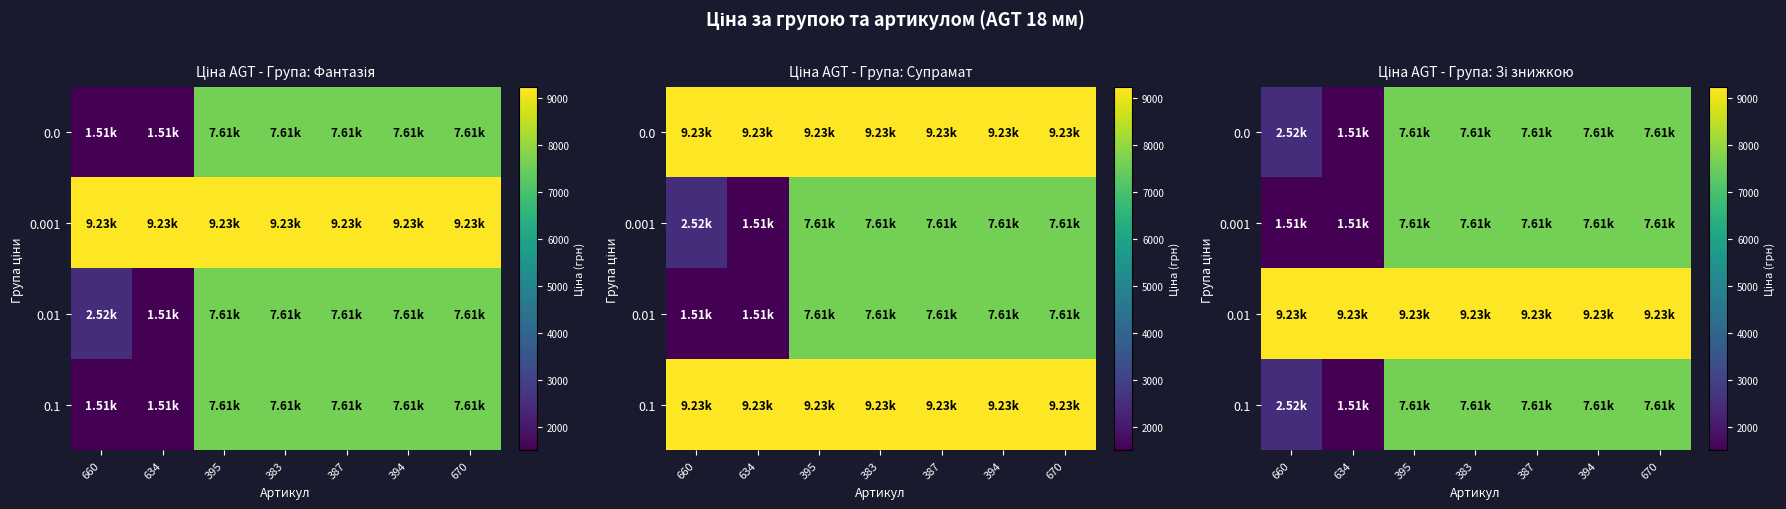

Read the 0.1 value at 634.

1510.8